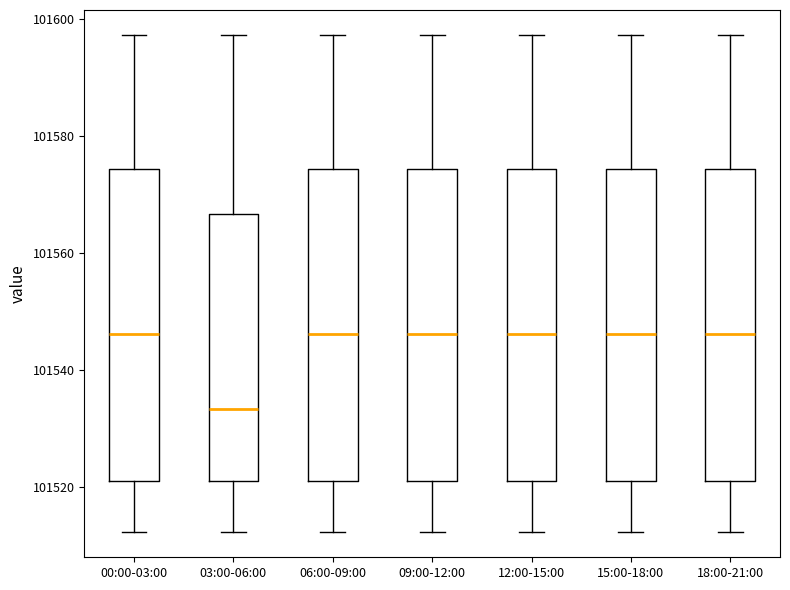

Reading left to right, transcribe this box plot: for each box, give where its median line is, the range the box spans, and where its two whiskers end, as read against the y-axis. The values are not printed on the chart, so give them approximately, as read against the axis.

00:00-03:00: median 101546, box 101522 to 101574, whiskers 101512 to 101598
03:00-06:00: median 101534, box 101522 to 101566, whiskers 101512 to 101598
06:00-09:00: median 101546, box 101522 to 101574, whiskers 101512 to 101598
09:00-12:00: median 101546, box 101522 to 101574, whiskers 101512 to 101598
12:00-15:00: median 101546, box 101522 to 101574, whiskers 101512 to 101598
15:00-18:00: median 101546, box 101522 to 101574, whiskers 101512 to 101598
18:00-21:00: median 101546, box 101522 to 101574, whiskers 101512 to 101598